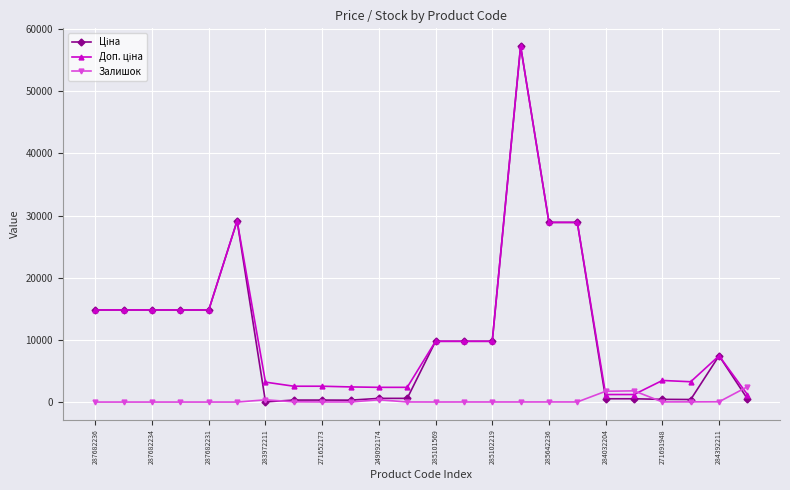

What is the value of the Залишок point at the 14th from the left?

11.0